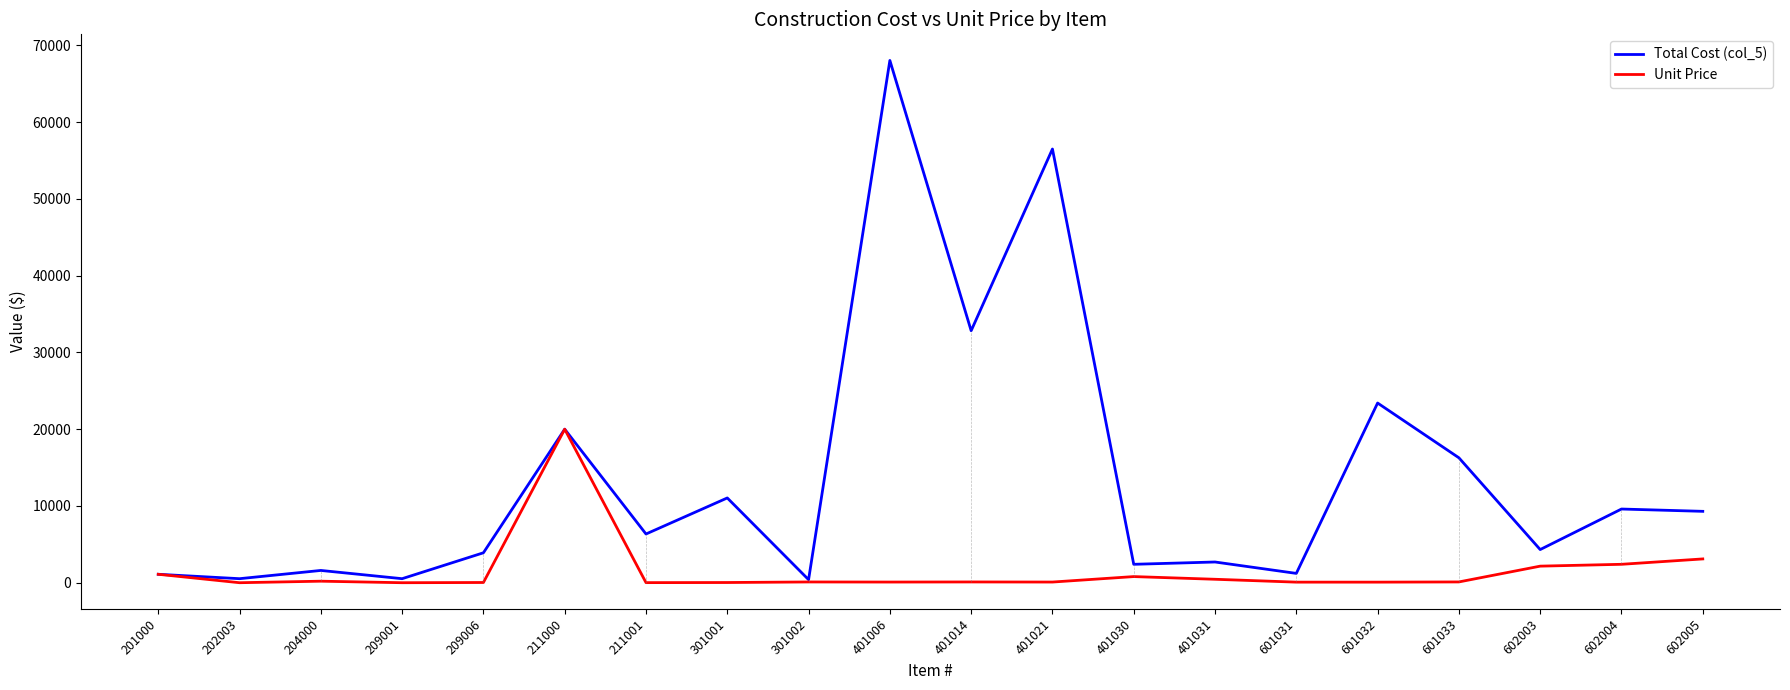

What is the spread (max minus min) of values at 209006?

3870